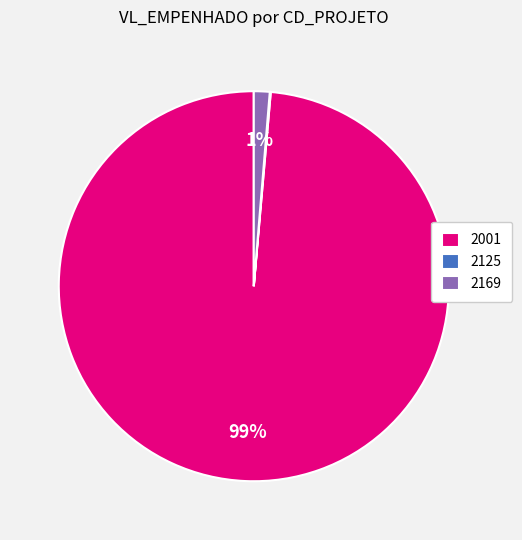

True or false: 2169 accounts for 11% of the total.

False